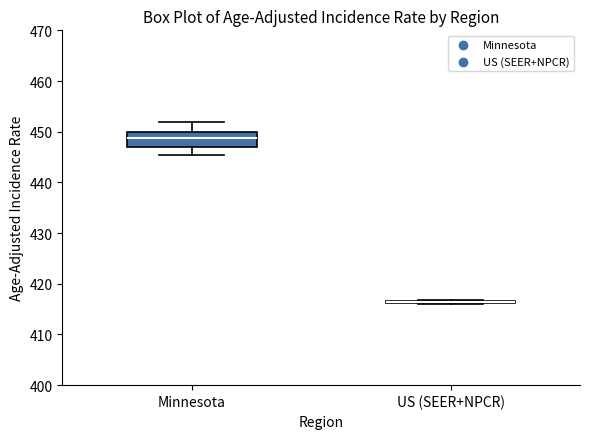

Which box is the tallest, from its lower edge to its upper edge?

Minnesota